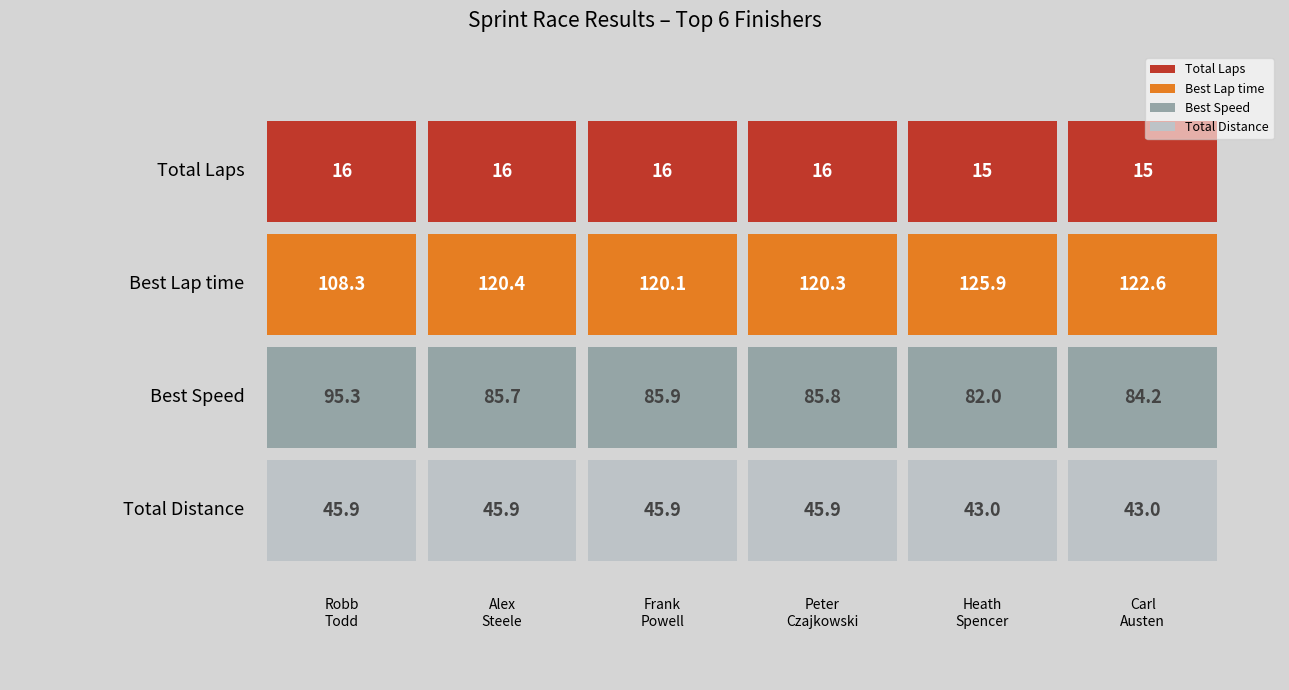

Does the chart contain stacked bars?

No